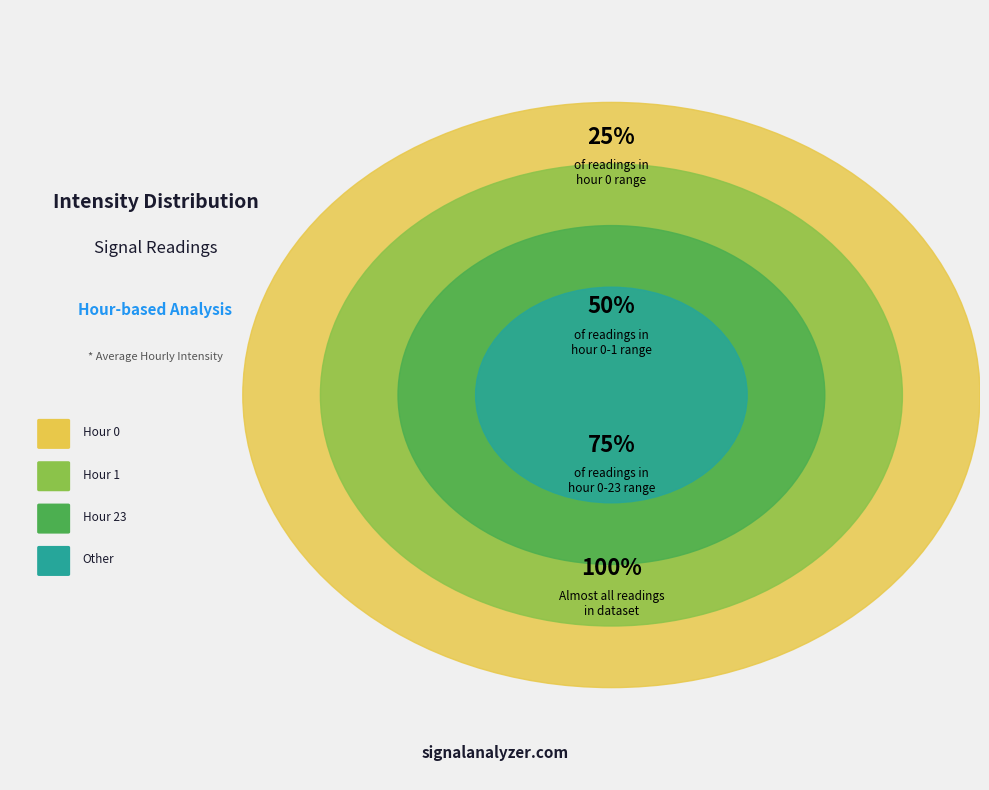

Does Hour 23 account for over 50% of the chart?

No